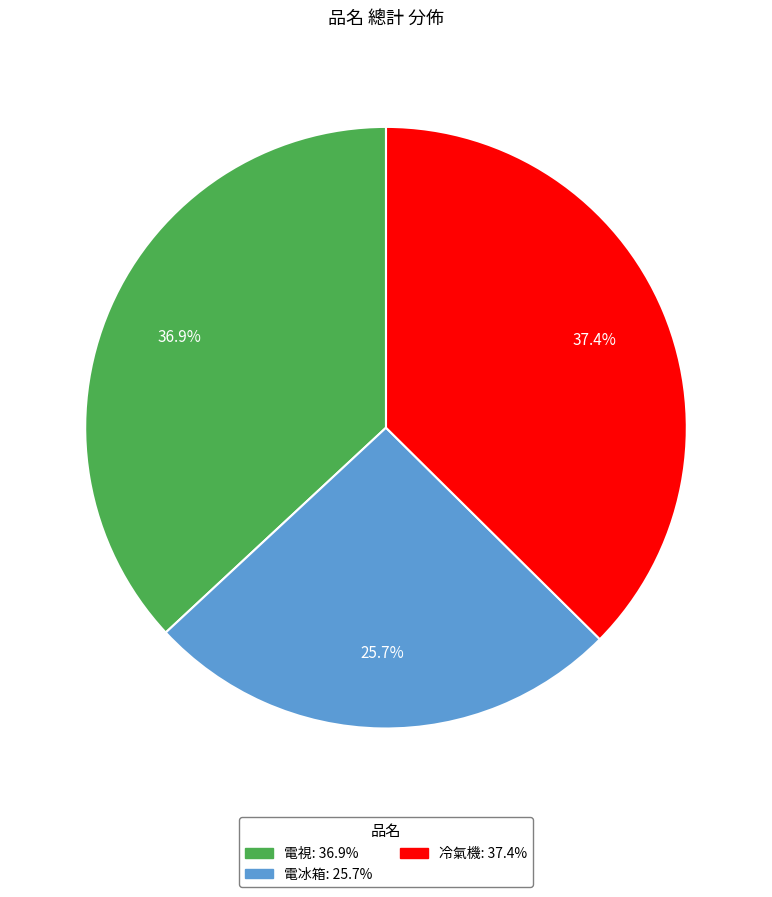

To the nearest percent, what is the average slice percentage?

33%